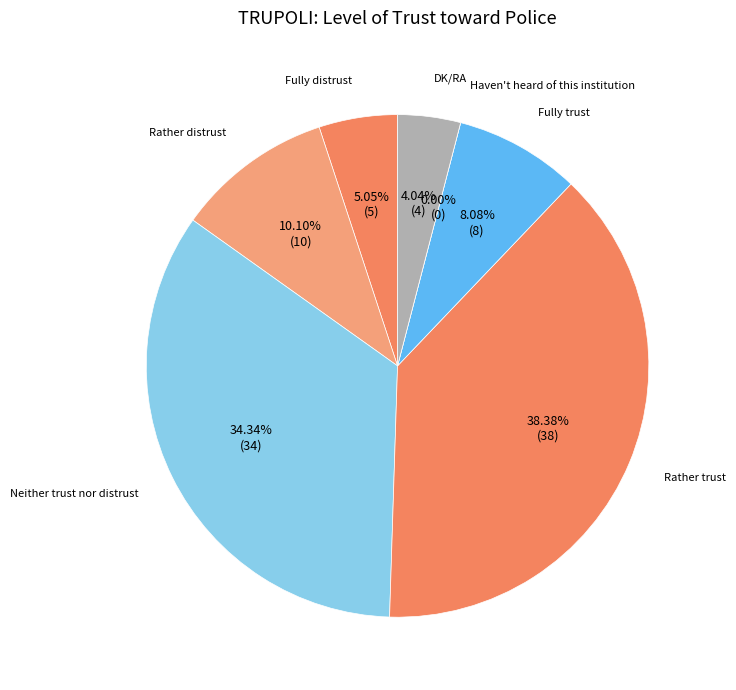

Is the sum of Rather trust and Fully distrust greater than half?

No